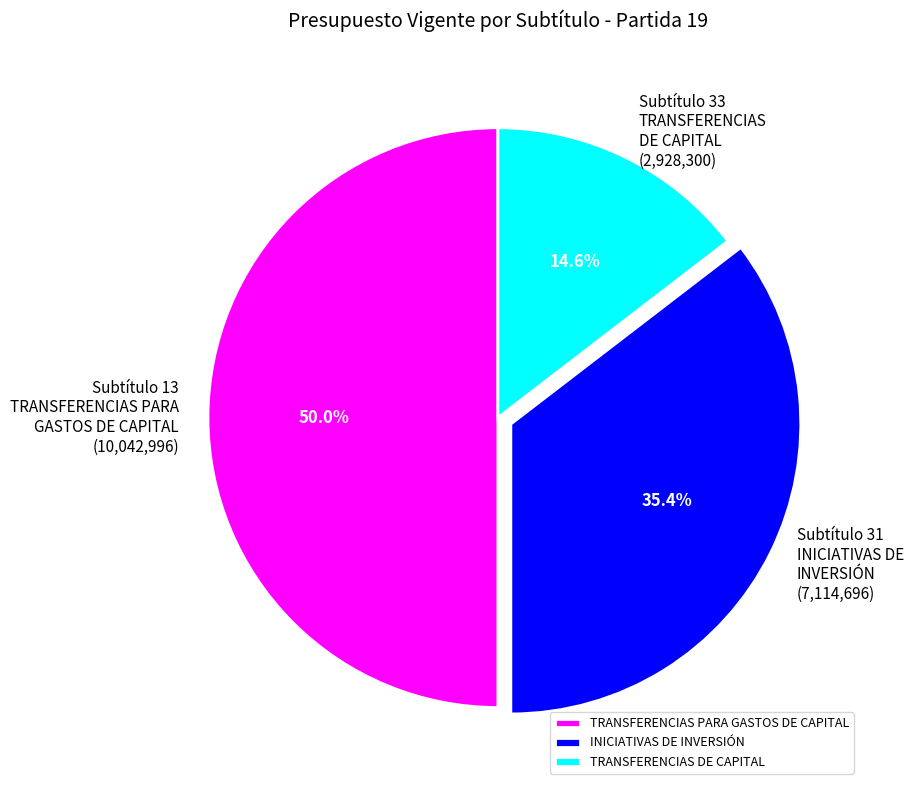

Approximately how many times larger is the value at INICIATIVAS DE INVERSIÓN compared to TRANSFERENCIAS PARA GASTOS DE CAPITAL?

0.7